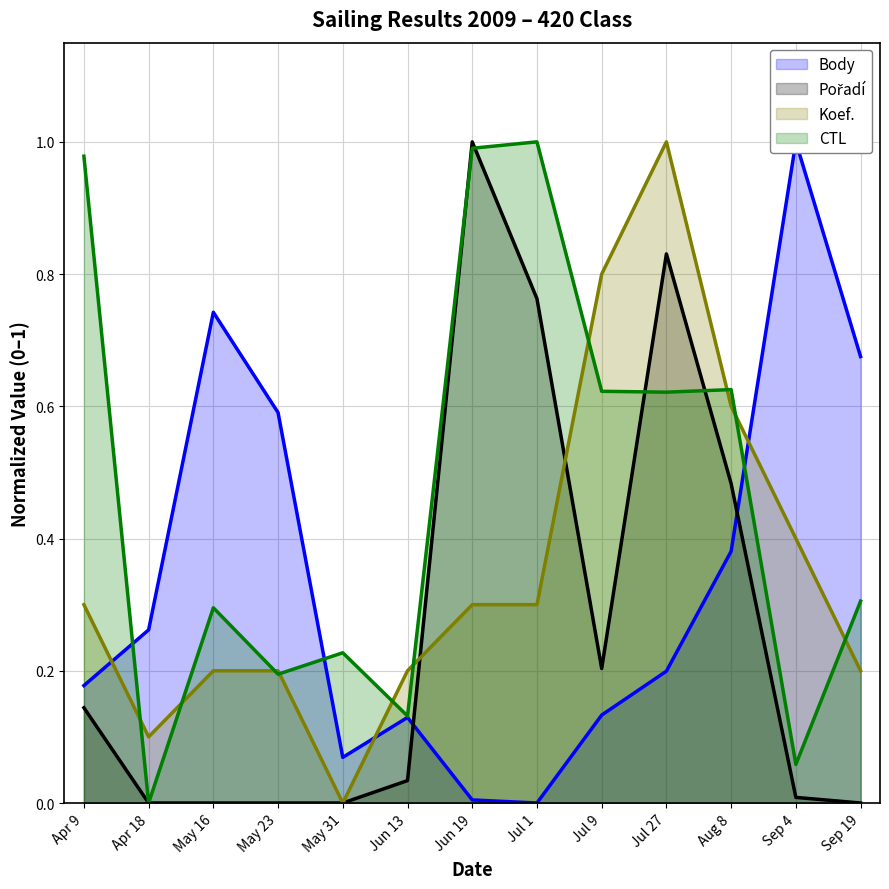

What is the greatest value displayed?

1.0